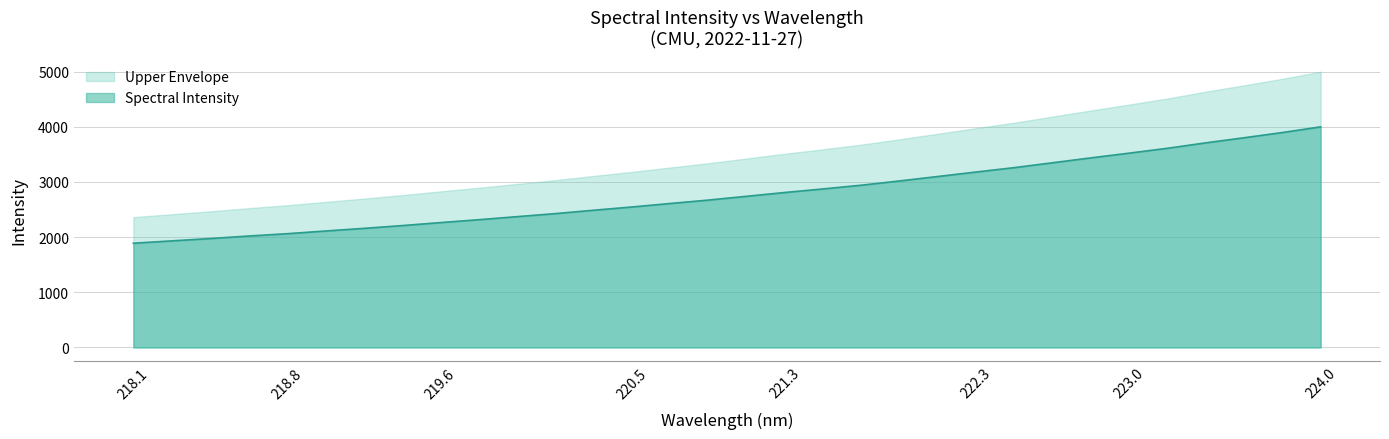

What is the sum of the values at 222.4538 and 220.3533?

5747.1